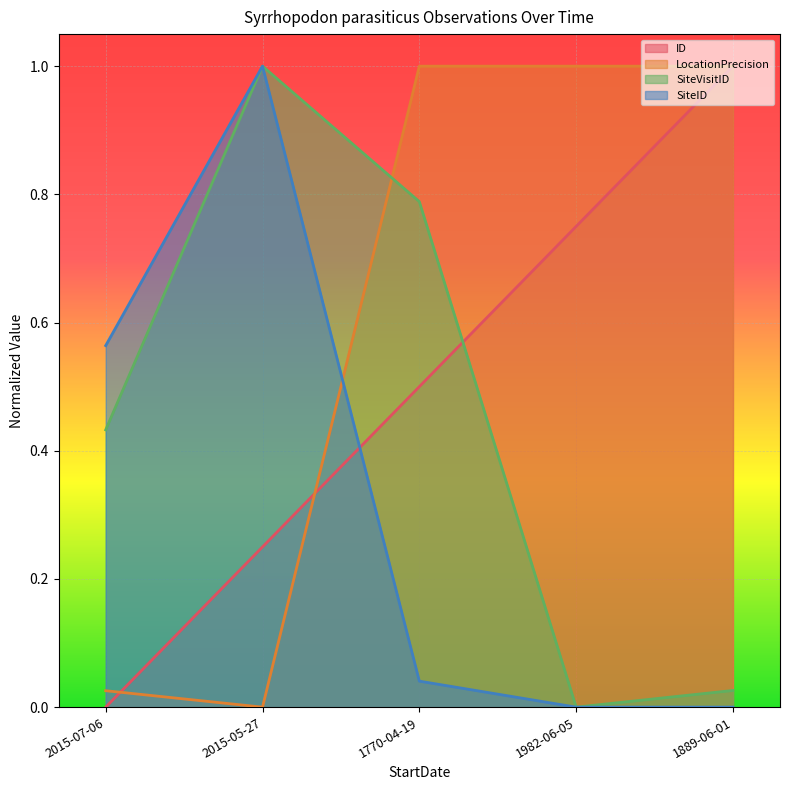

Which series changed the most between 2015-05-27 and 1770-04-19?

LocationPrecision